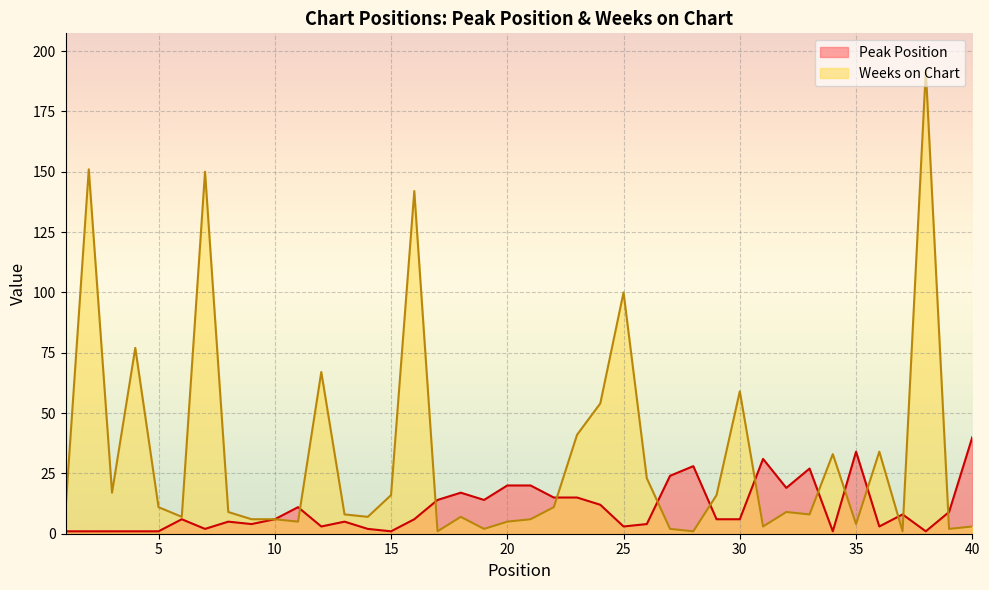

How many lines are shown in the chart?

2